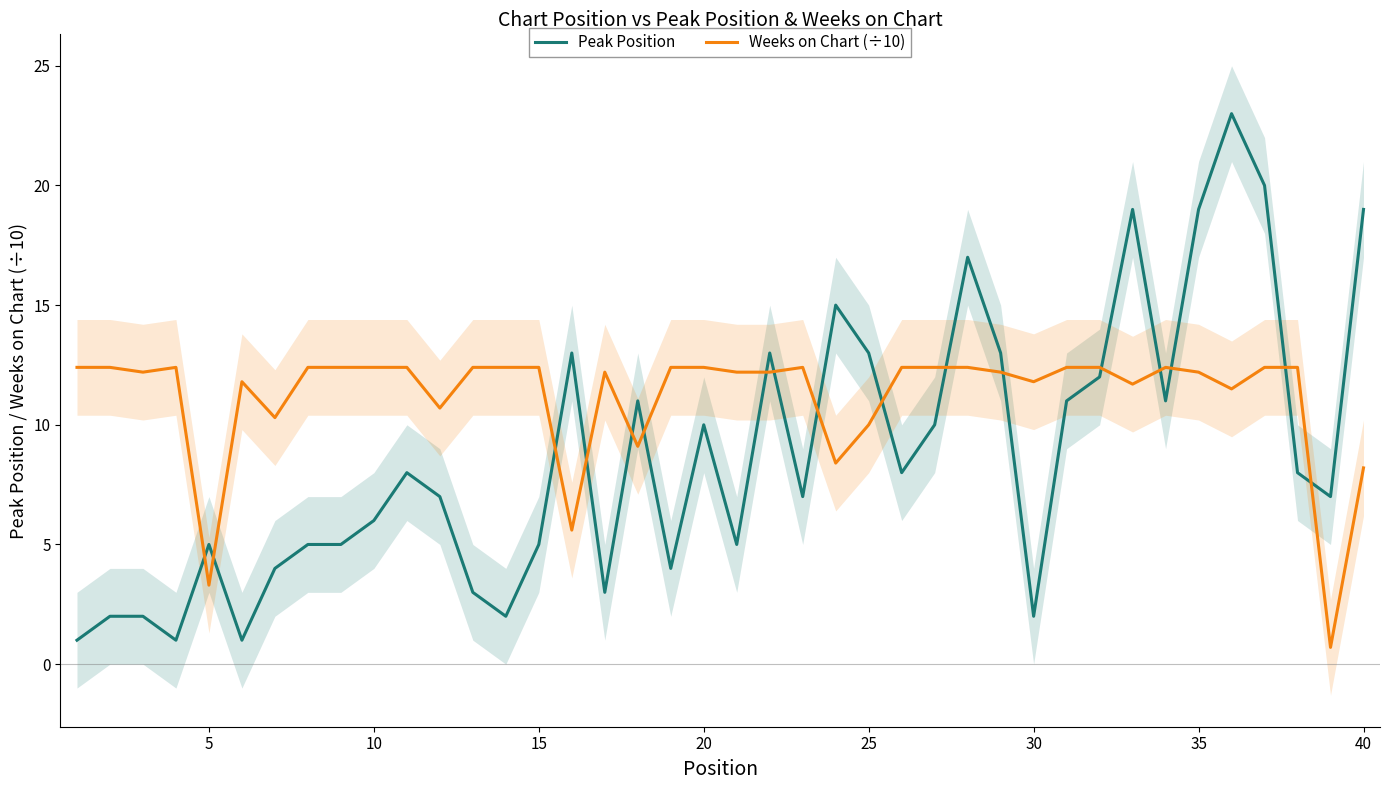

Does the chart display data point markers on the line(s)?

No